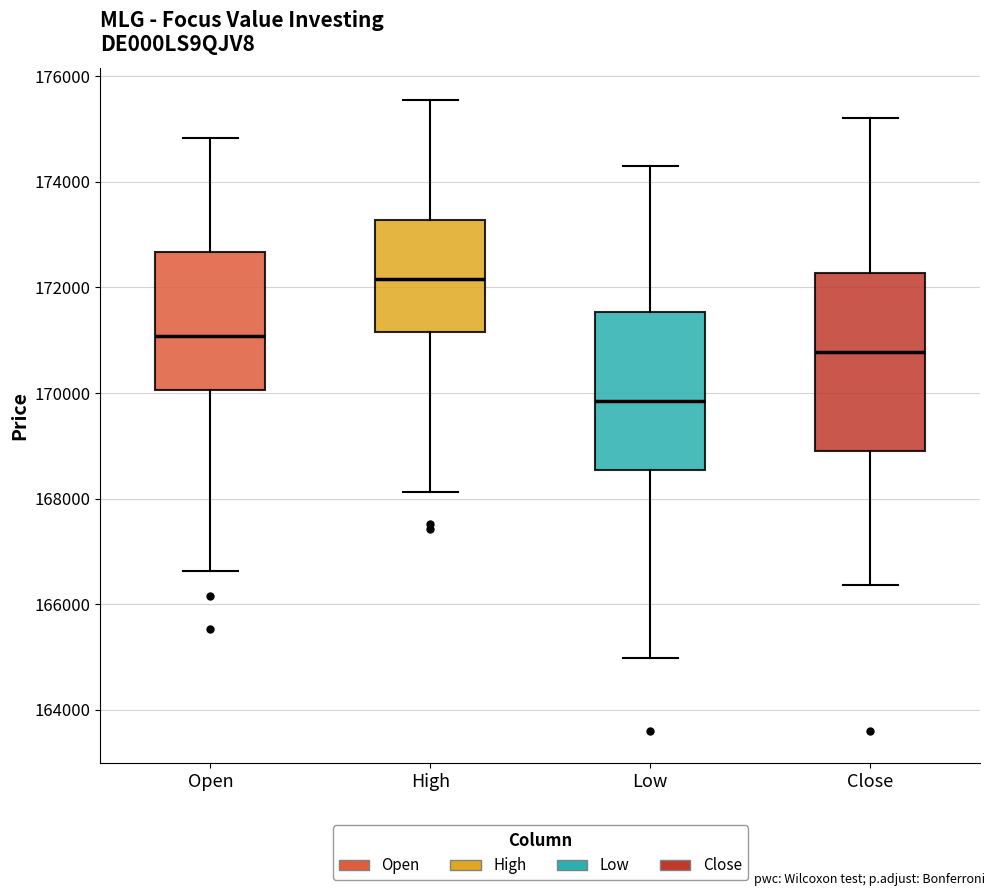

Which box's median line is the lowest?

Low